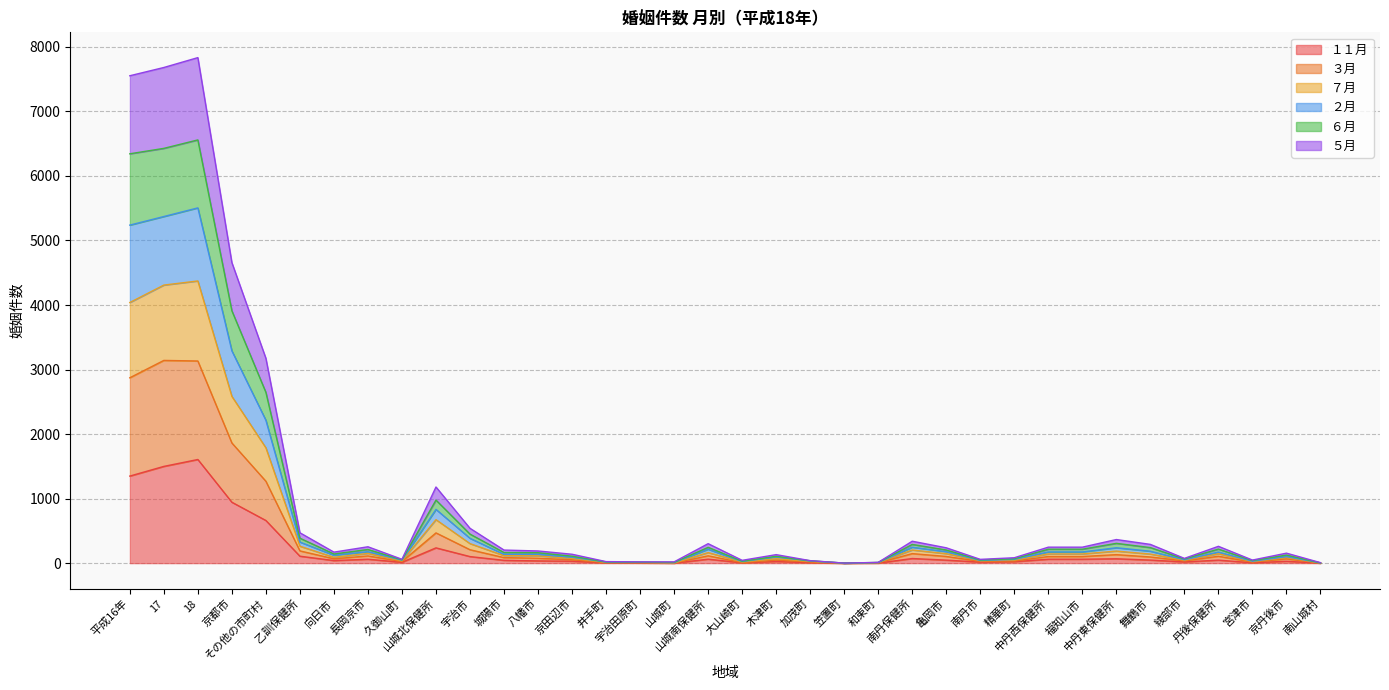

What is the difference between the highest and lowest values at 山城北保健所?

943